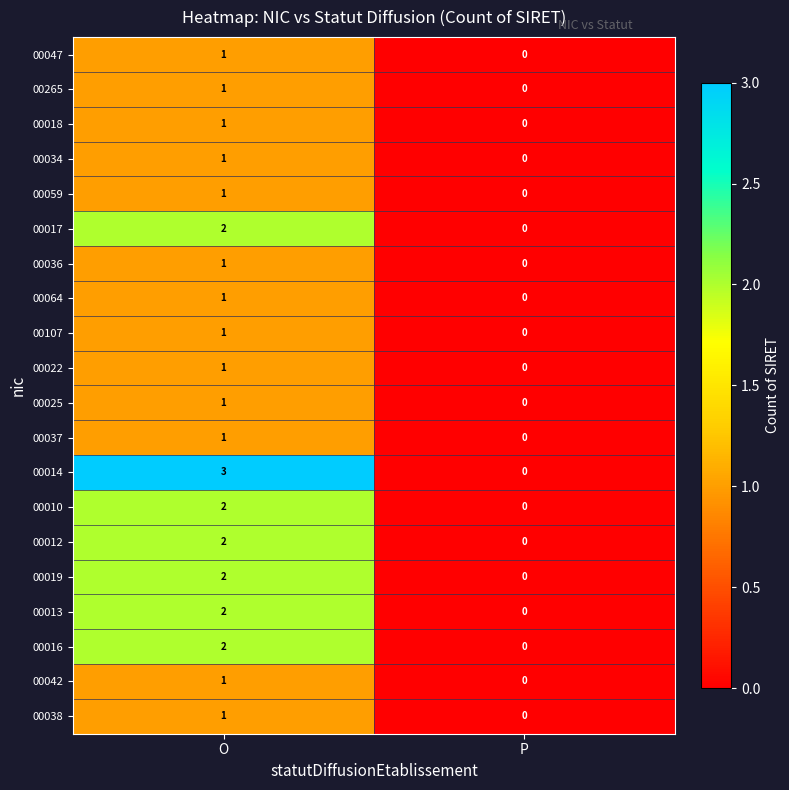

Which series changed the most between O and P?

00014